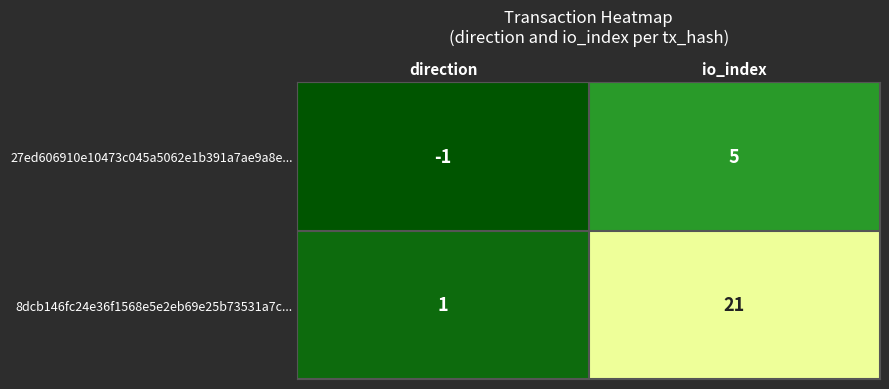

What is the sum of all 8dcb146fc24e36f1568e5e2eb69e25b73531a7c... values?

22